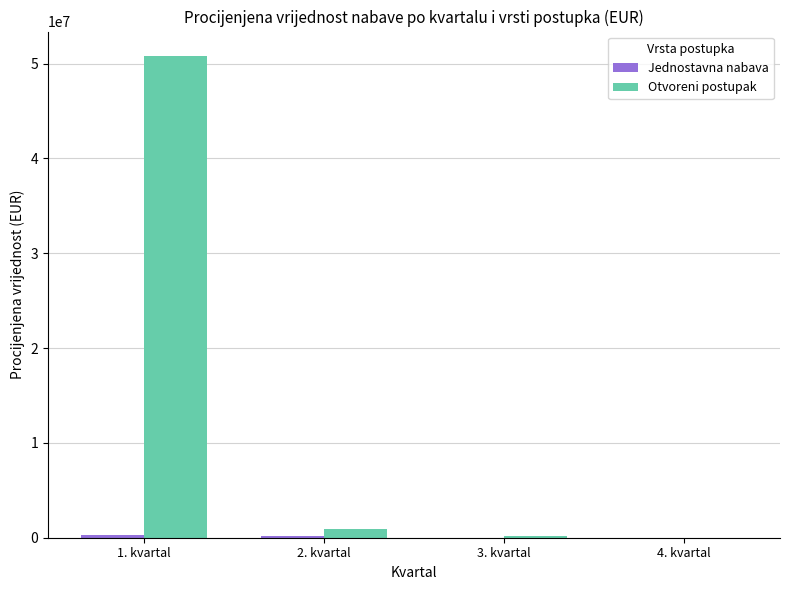

Which series changed the most between 1. kvartal and 4. kvartal?

Otvoreni postupak